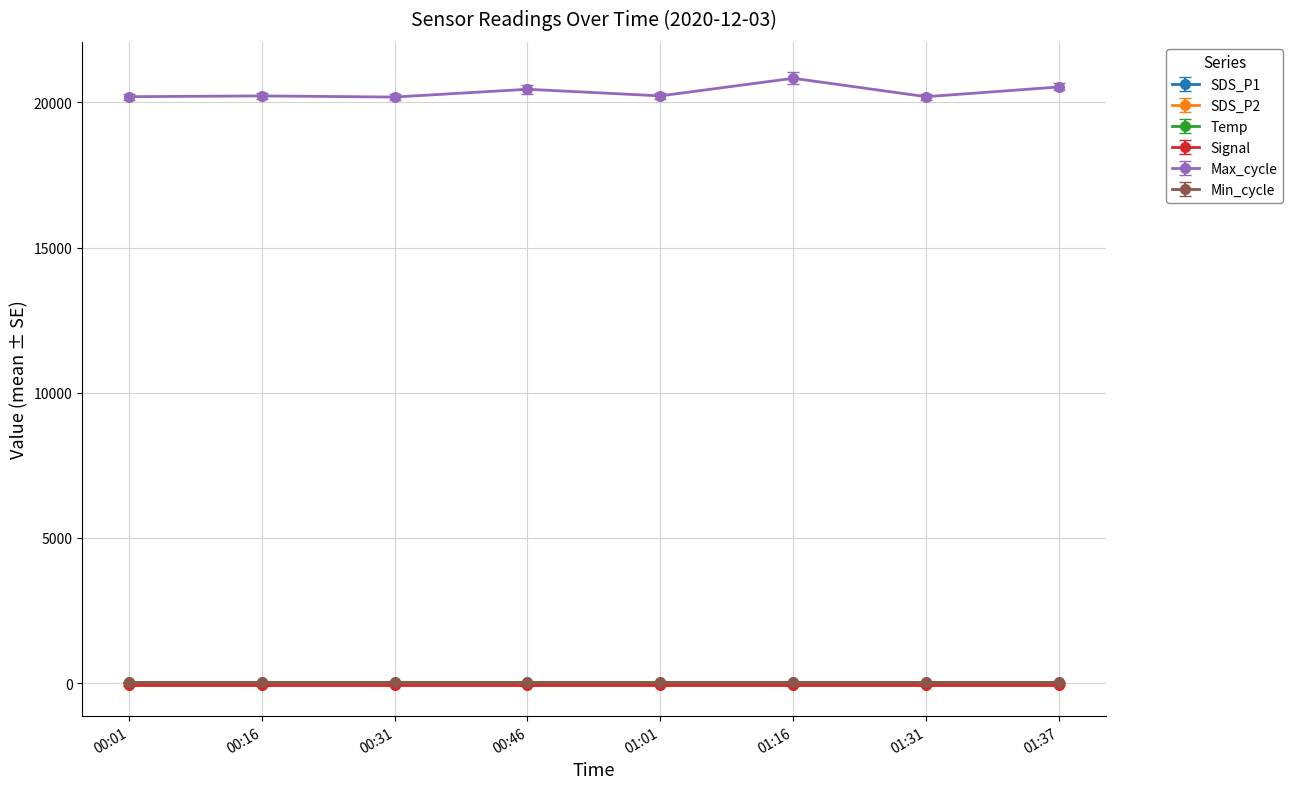

True or false: Max_cycle and SDS_P1 cross at least once.

False